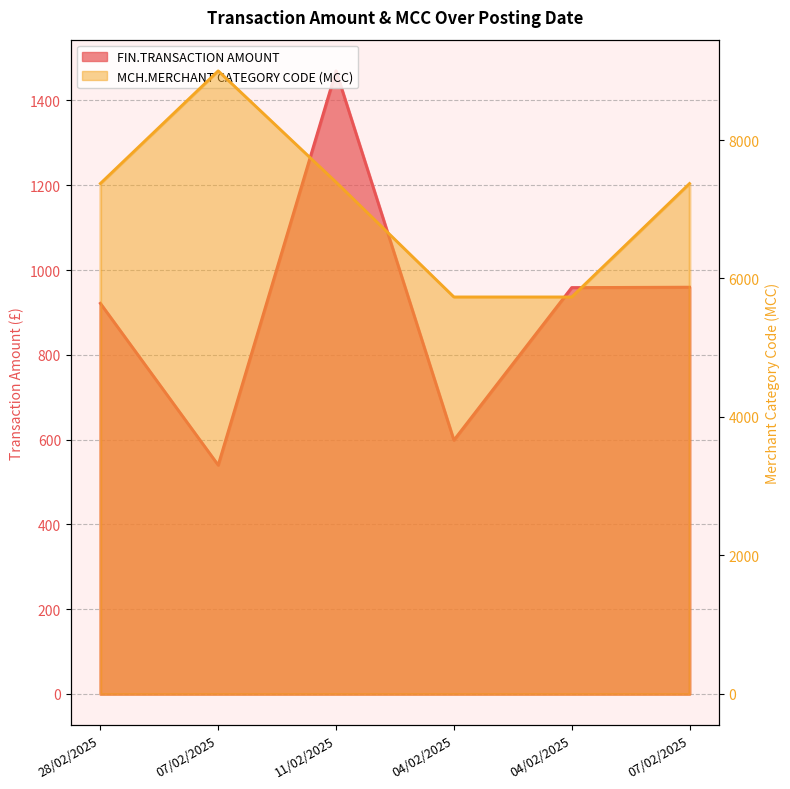

Reading left to right, transcribe all the data shown in this chart.

FIN.TRANSACTION AMOUNT: 28/02/2025=921.6	07/02/2025=540.0	11/02/2025=1470.0	04/02/2025=598.8	04/02/2025=958.8	07/02/2025=959.8
MCH.MERCHANT CATEGORY CODE (MCC): 28/02/2025=7372.0	07/02/2025=8999.0	11/02/2025=7392.0	04/02/2025=5734.0	04/02/2025=5734.0	07/02/2025=7372.0